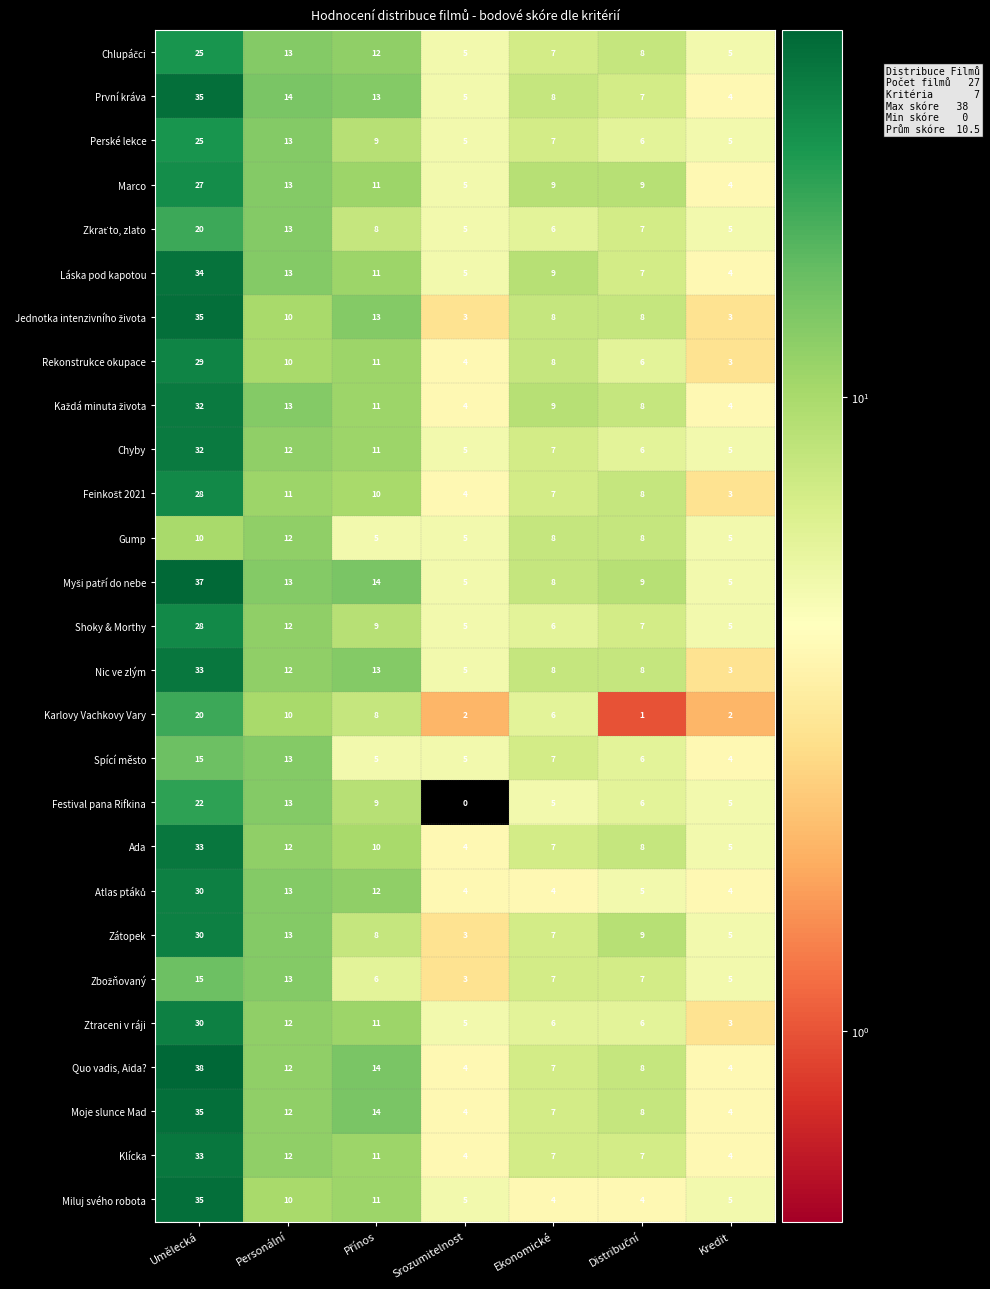

What is the difference between the Chyby values at Umělecká and Srozumitelnost?

27